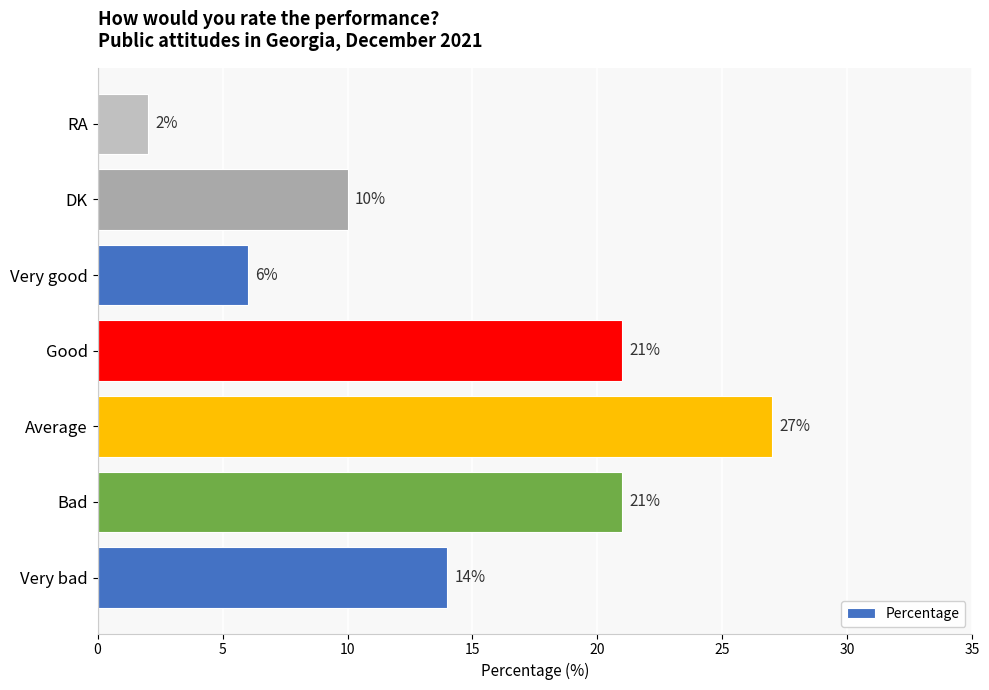

Reading bottom to top, extract all data points from this chart.

14	21	27	21	6	10	2